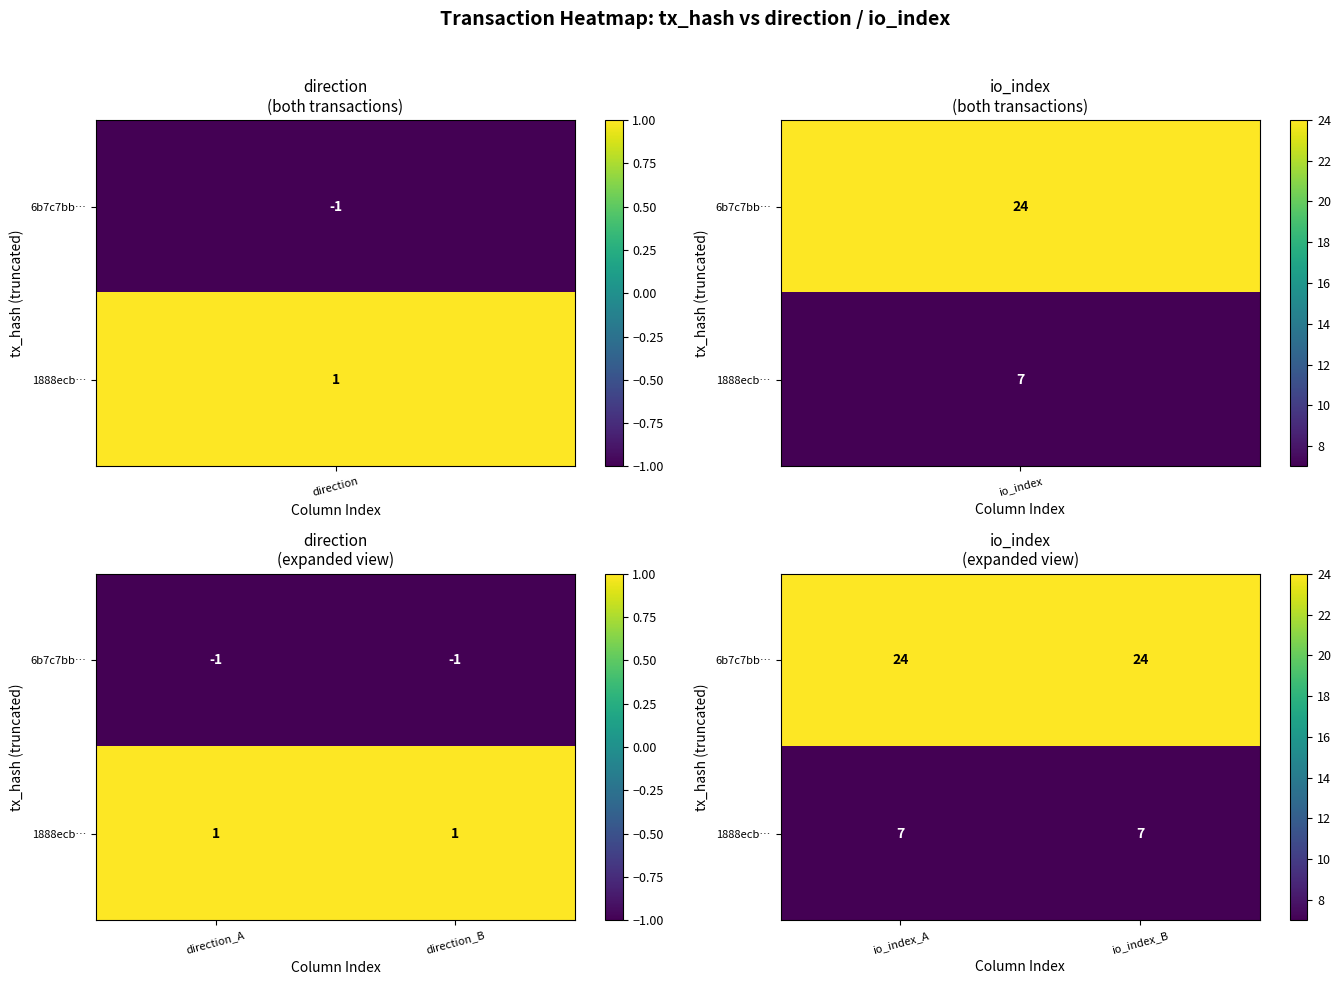

What is the highest value of the 6b7c7bb… series?

24